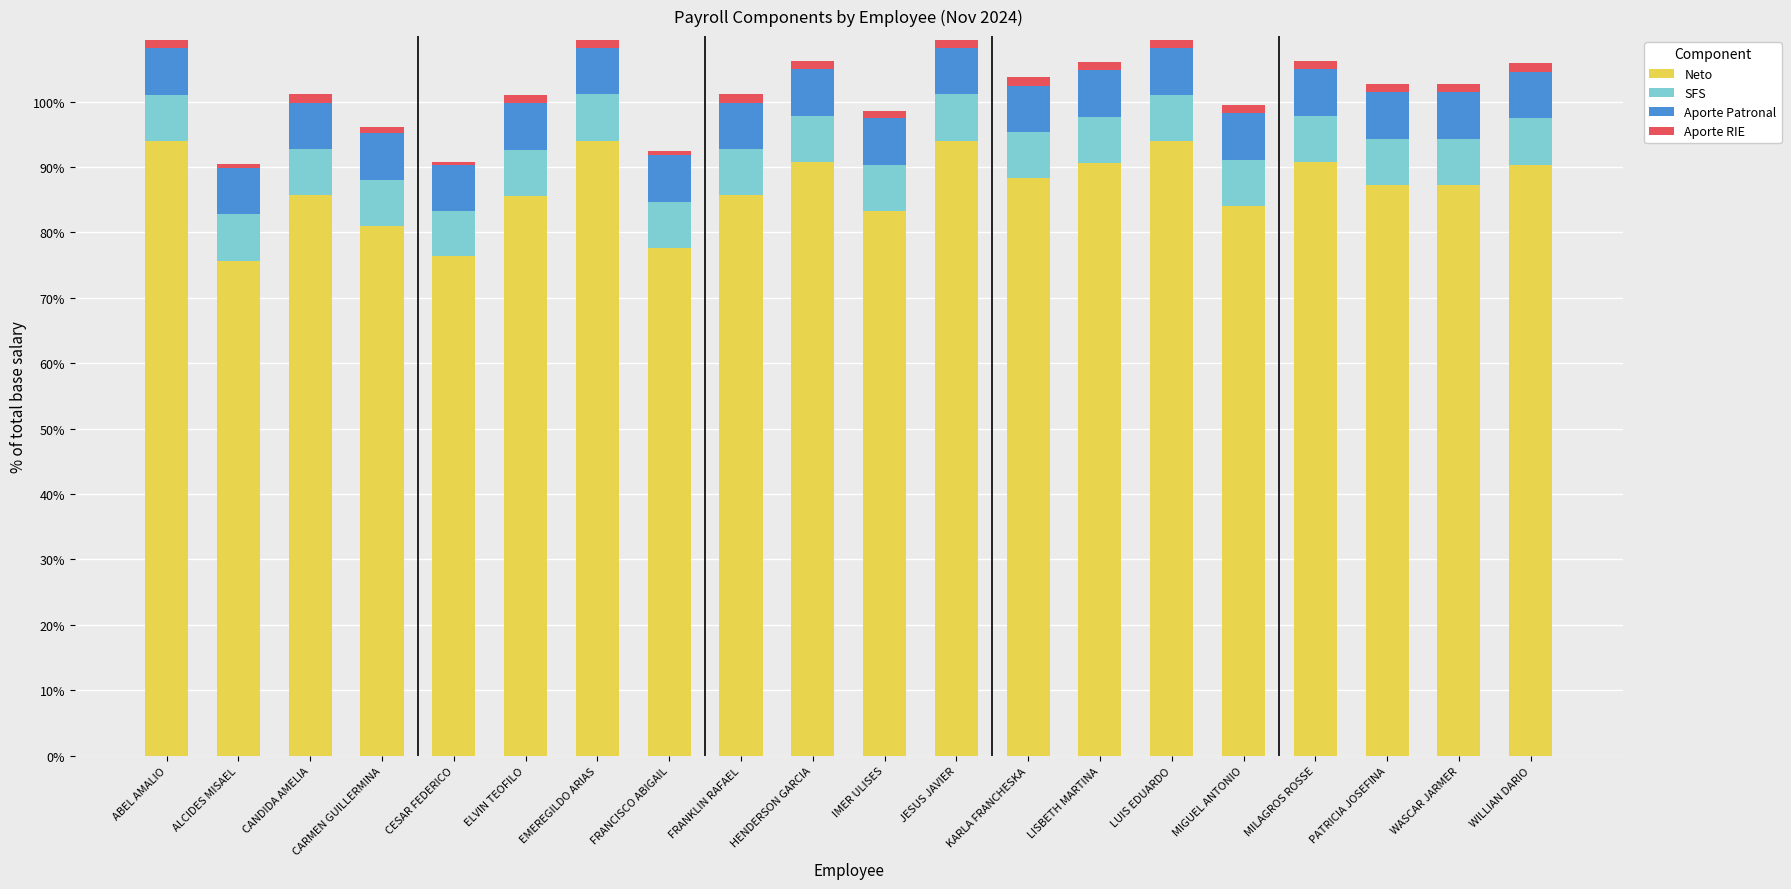

The value of Neto at MIGUEL ANTONIO is 84.0. True or false?

True